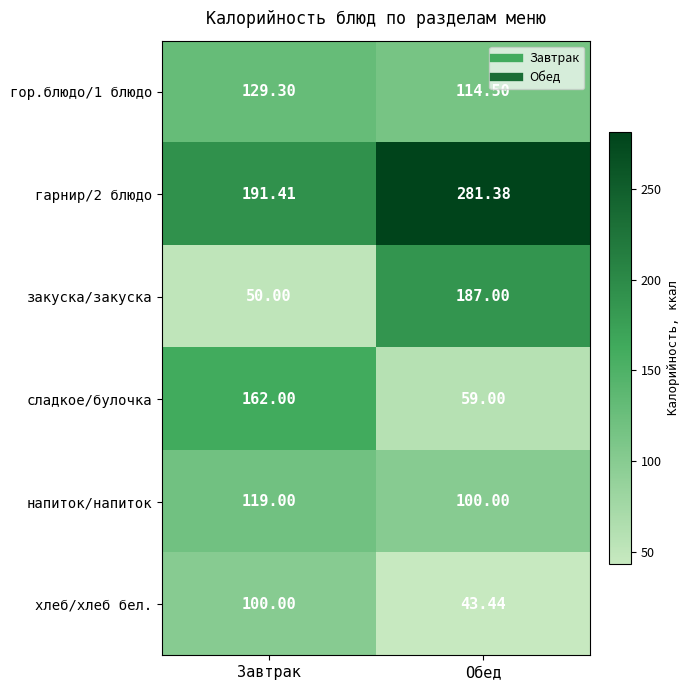

List the labels in order of сладкое/булочка value, smallest first.

Обед, Завтрак